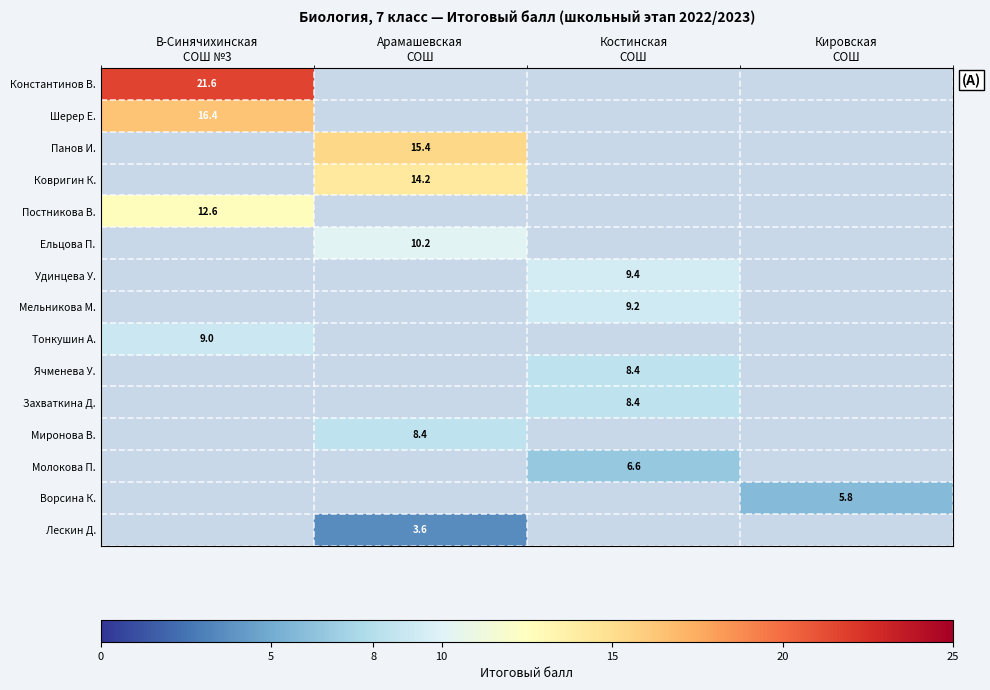

Count the number of data series in this chart.

15